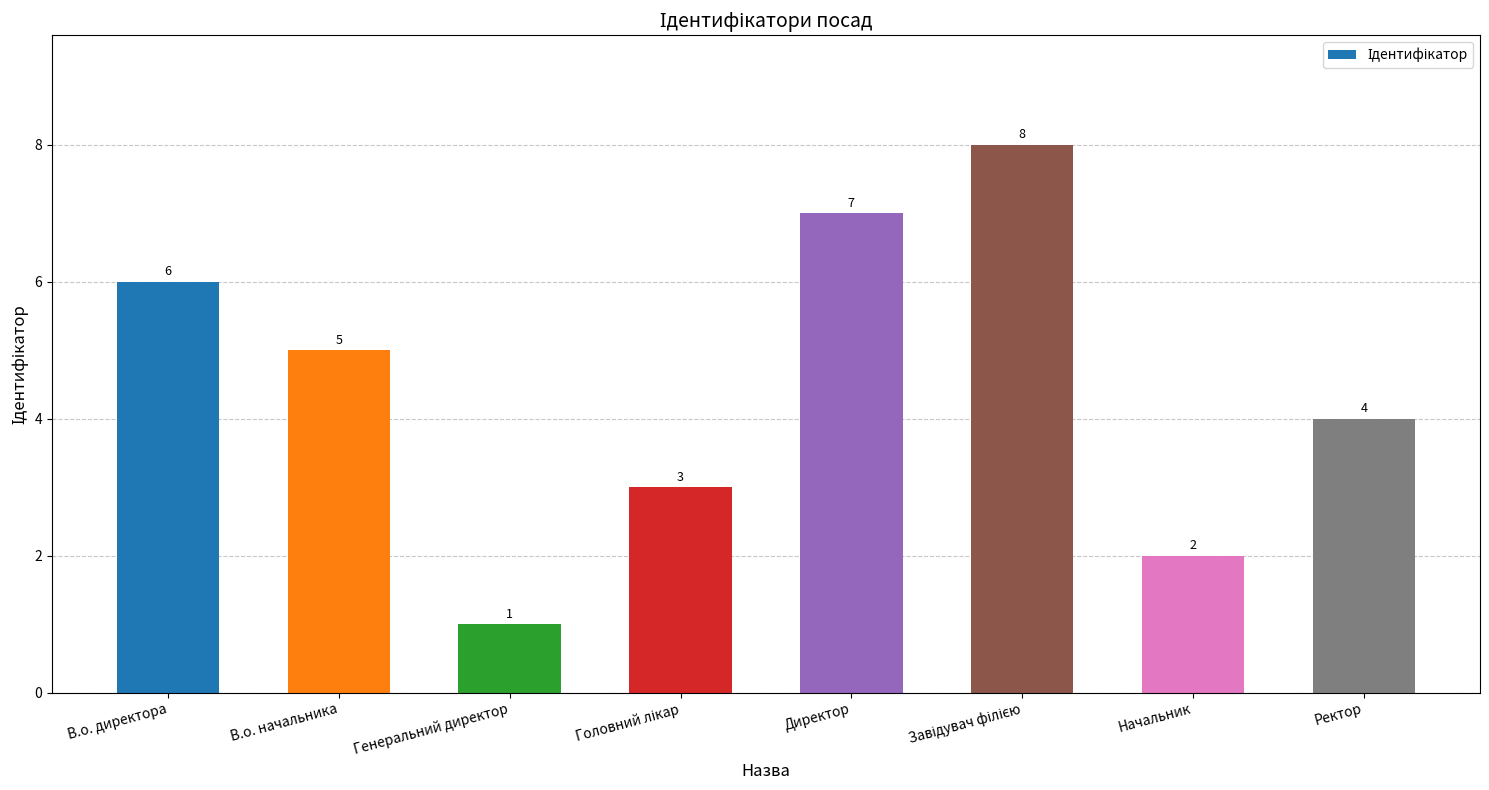

What position from the right is В.о. директора?

8